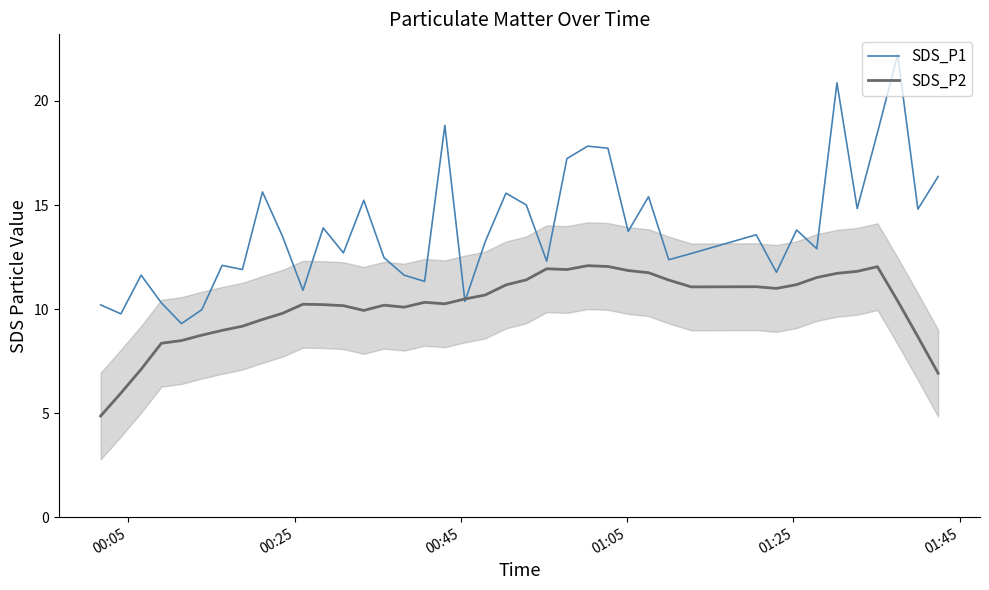

Which series ends up on top after the final intersection of SDS_P1 and SDS_P2?

SDS_P1